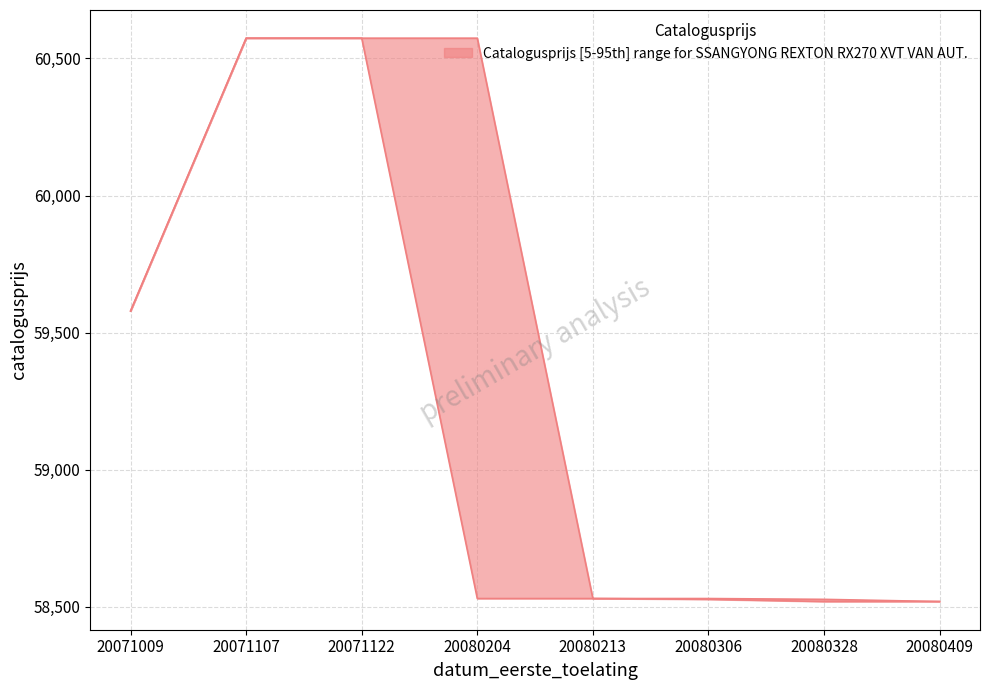

The value of lower at 20071009 is 78408. True or false?

False